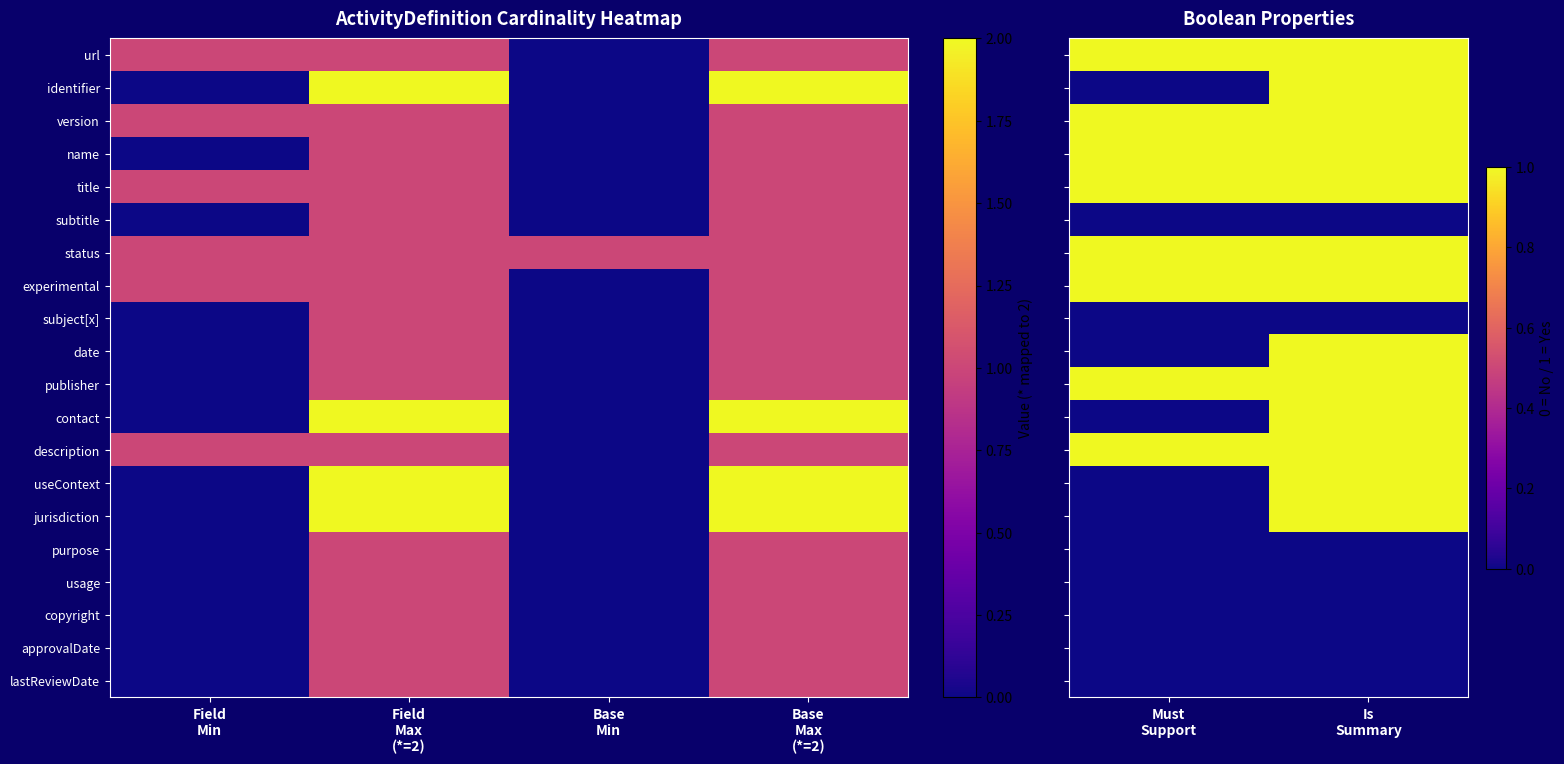

Which has a higher value, Field
Min or Field
Max
(*=2)?

Field
Min